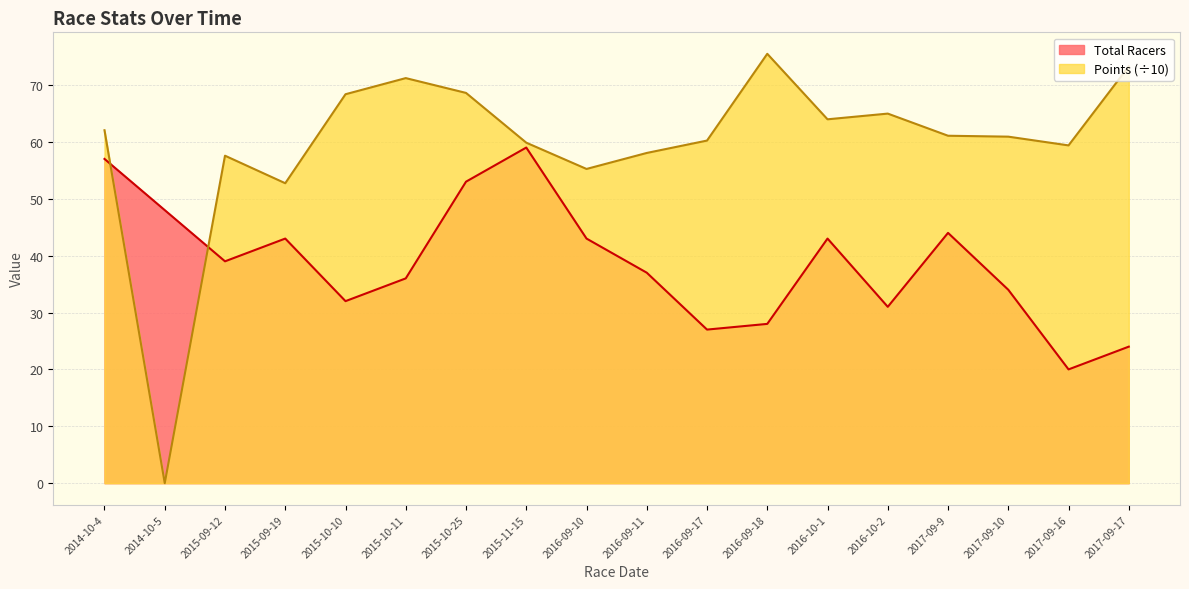

True or false: Points has a value of 99.0 at 2015-09-12.

False